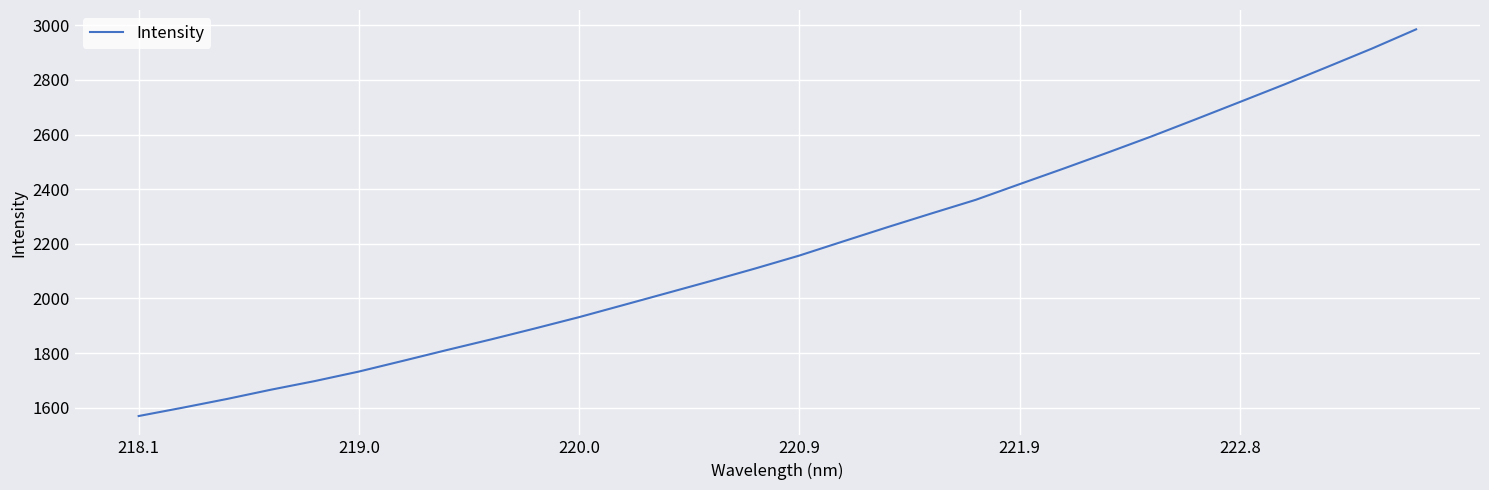

Count the number of data series in this chart.

1